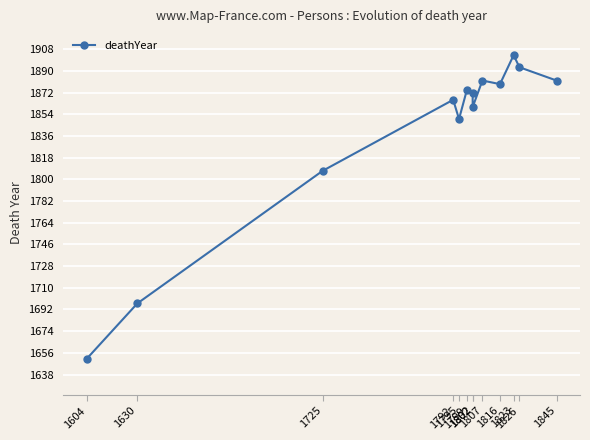

What is the difference between the values at 1802 and 1816?

19